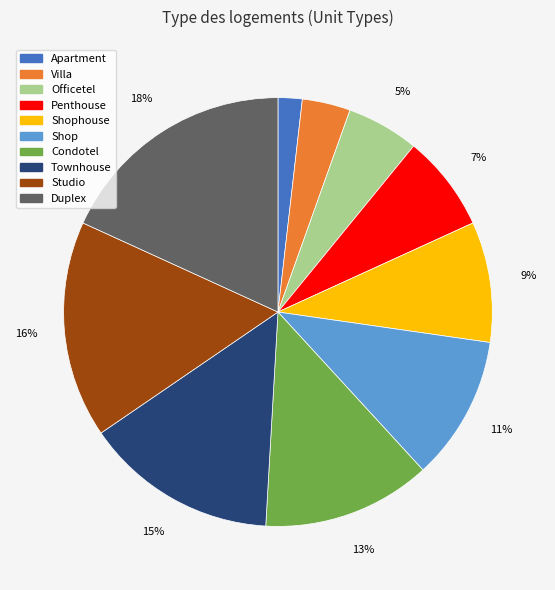

Is there any slice that represents more than half of the pie?

No